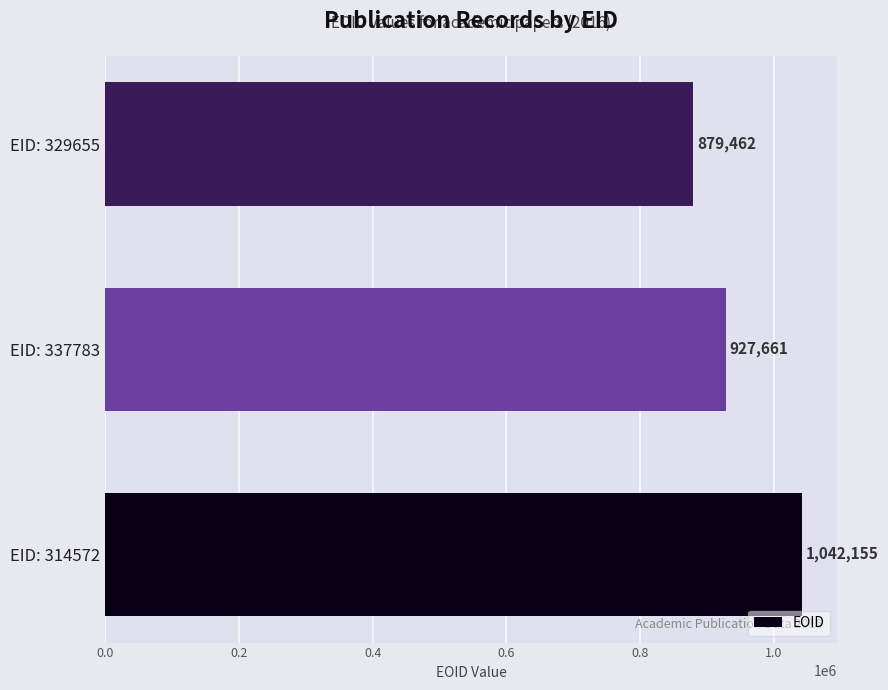

What is the difference between the second highest and minimum values?

48199